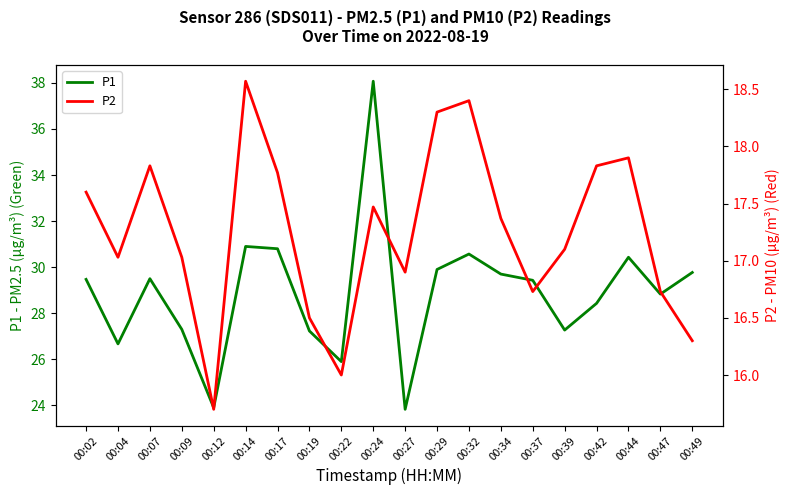

At which label does P2 first exceed 17?

00:02